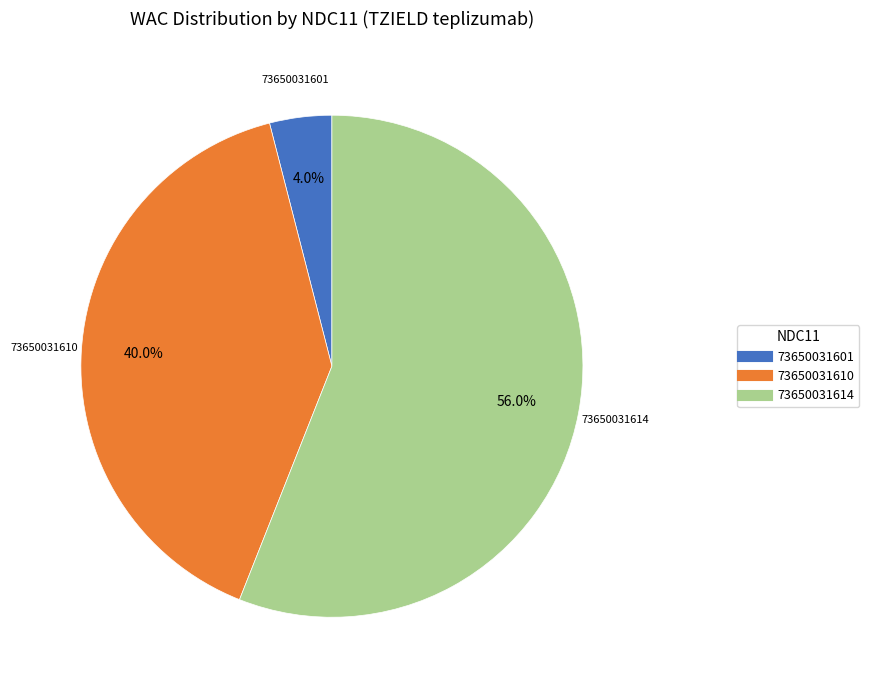

Which has a higher value, 73650031601 or 73650031610?

73650031610